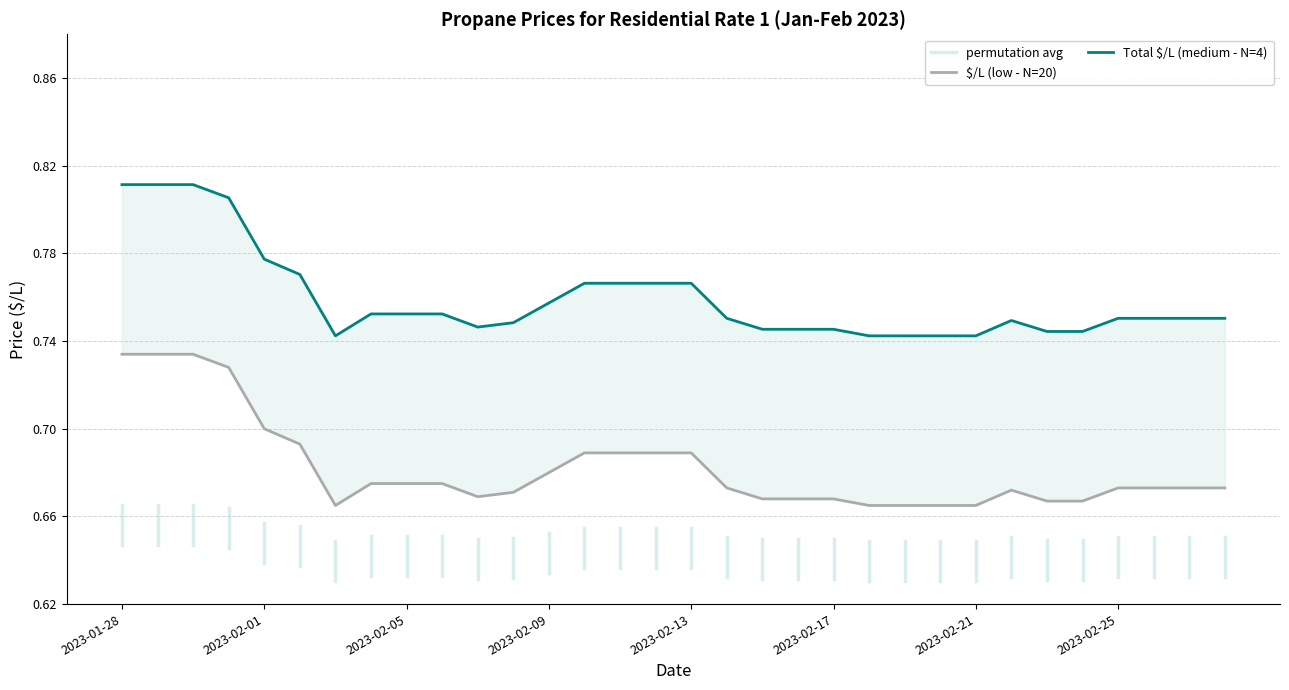

Which series has the widest spread of Y values?

Total $/L (medium - N=4)